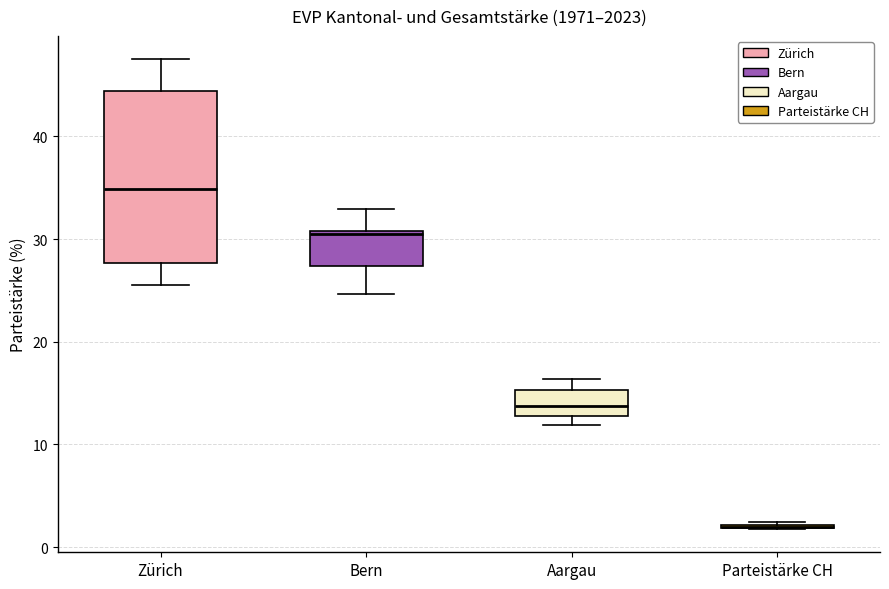

Reading left to right, transcribe this box plot: for each box, give where its median line is, the range the box spans, and where its two whiskers end, as read against the y-axis. The values are not printed on the chart, so give them approximately, as read against the axis.

Zürich: median 35, box 28 to 44, whiskers 25 to 47
Bern: median 31, box 27 to 31, whiskers 25 to 33
Aargau: median 14, box 13 to 15, whiskers 12 to 16
Parteistärke CH: box collapsed to a line at 2, whiskers 2 to 2